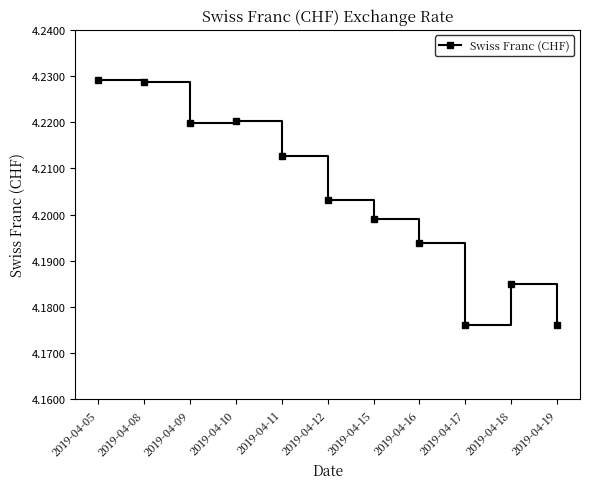

What is the ratio of the value at 2019-04-08 to the value at 2019-04-10?

1.0